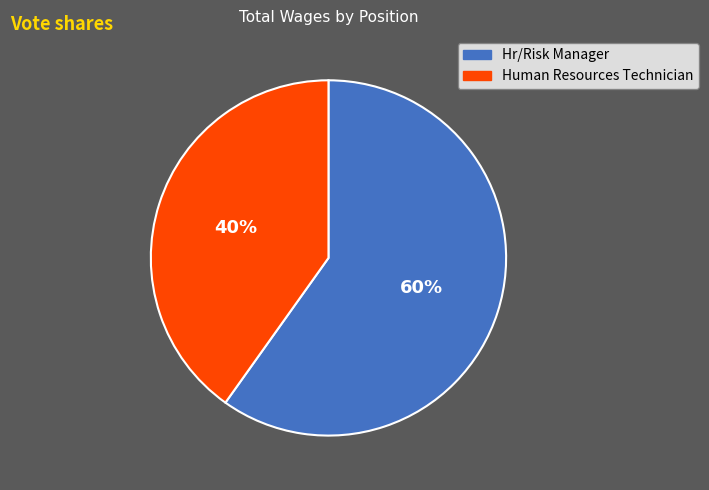

What is the largest slice in the pie chart?

Hr/Risk Manager